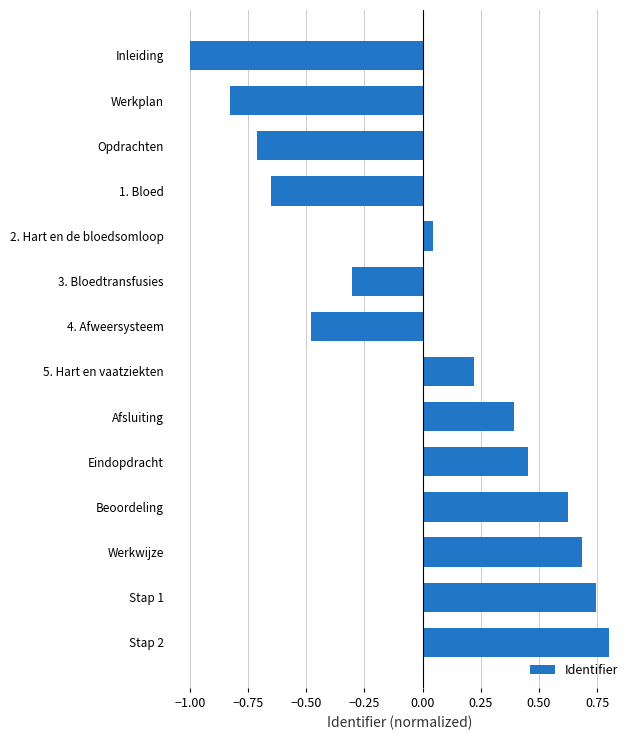

How many values are above zero?

8